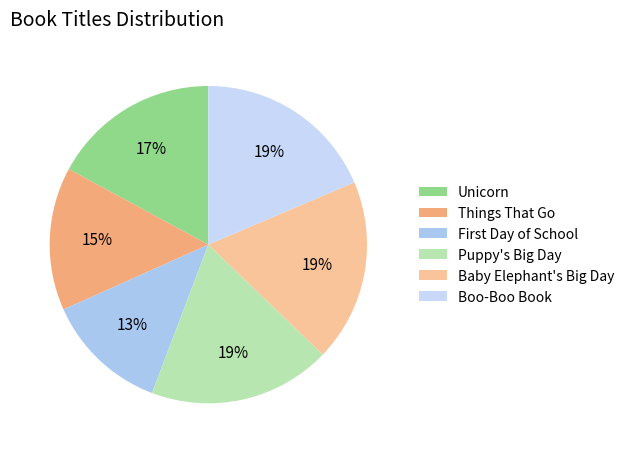

Does any single category account for the majority?

No